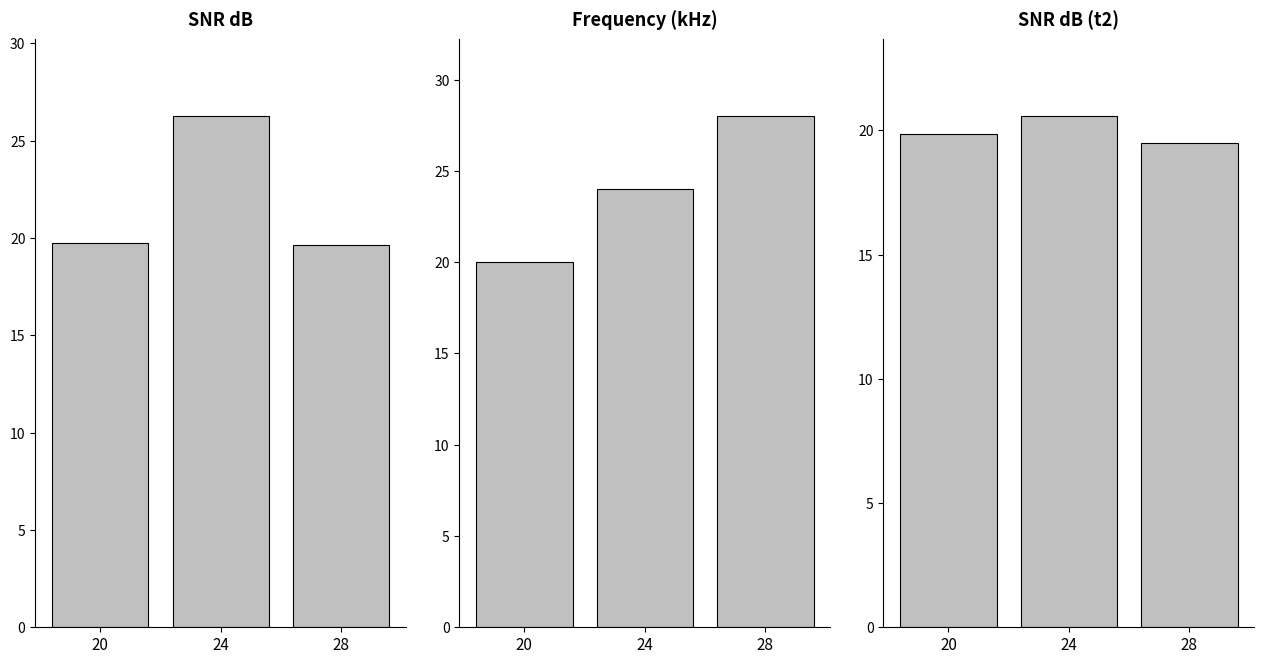

Reading left to right, transcribe all the data shown in this chart.

snr_db: 19.7	26.3	19.6
freq: 20.0	24.0	28.0
snr_db_t2: 19.9	20.6	19.5